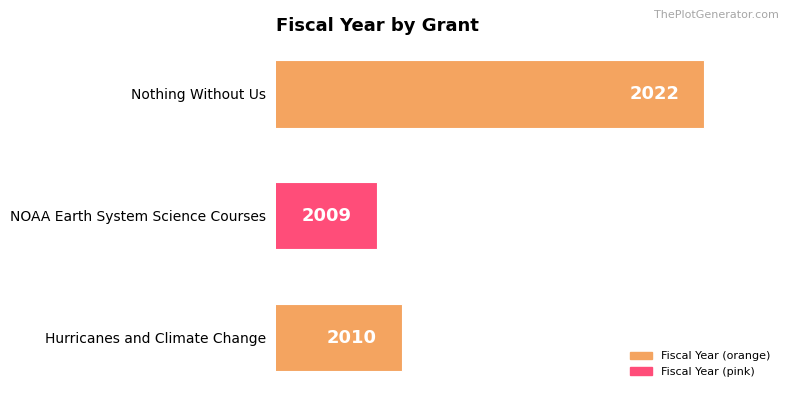

What is the difference between the maximum and minimum values?

13